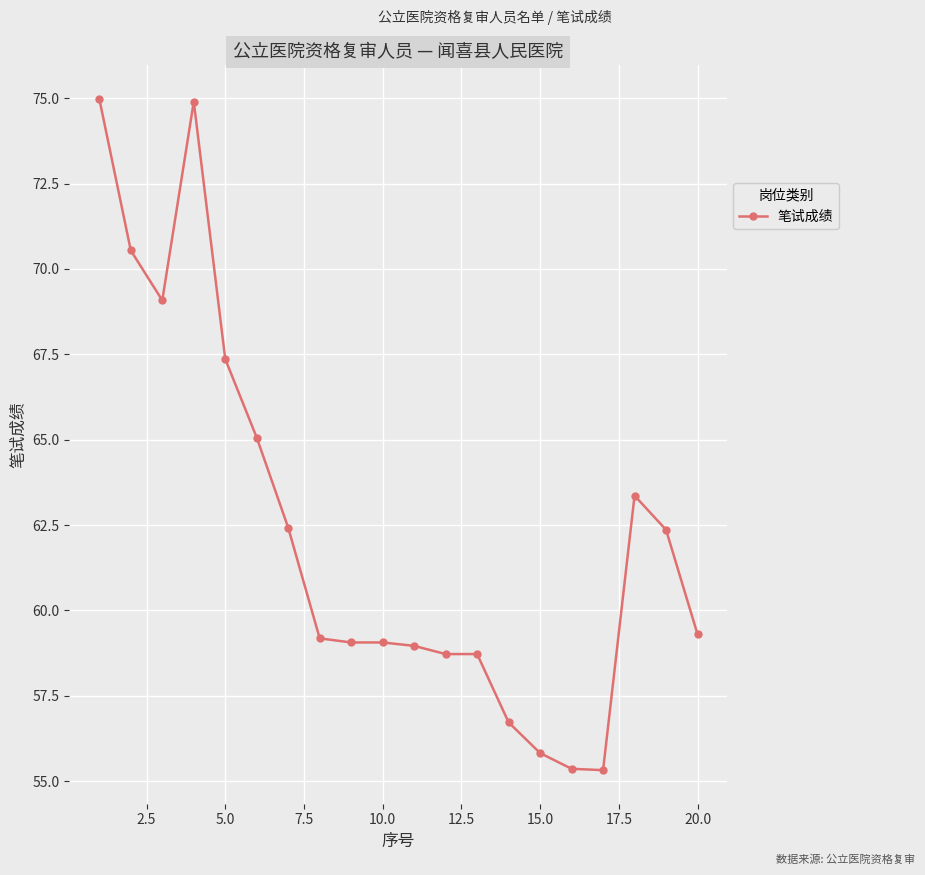

What is the maximum value shown in the chart?

75.0